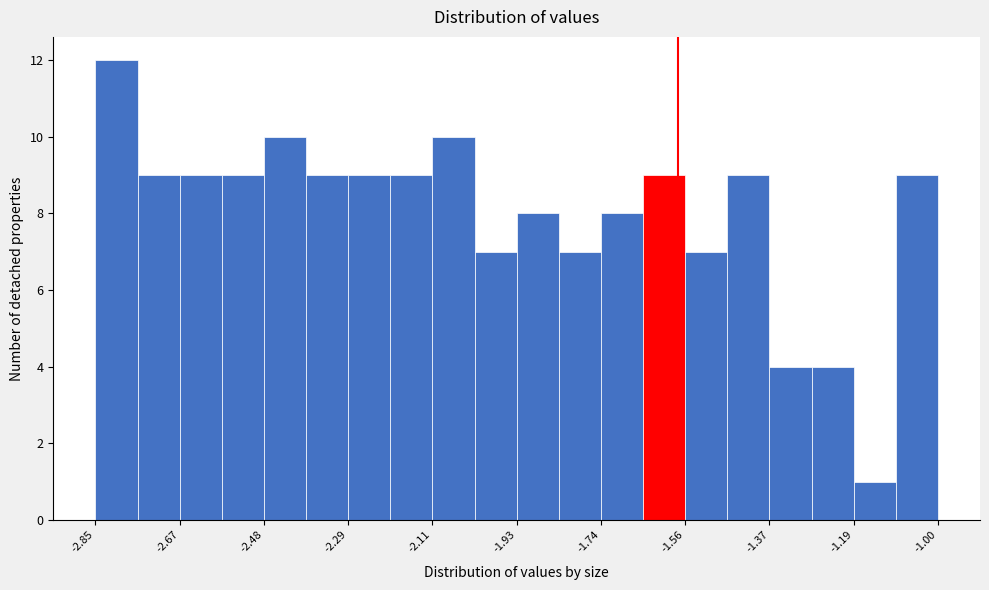

How tall is the bar that spans -1.28 to -1.18 on the x-axis? Neither the bar edges nor the heights are printed on the chart, so give them approximately, as read against the axes.

4